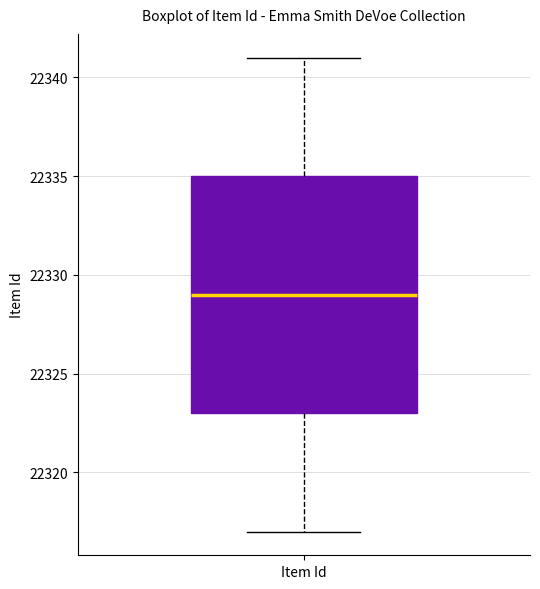

Read this box plot against the y-axis: the position of the median line, the range covered by the box, and the ends of both whiskers. The values are not printed on the chart, so give them approximately, as read against the axis.

median 22329, box 22323 to 22335, whiskers 22317 to 22341